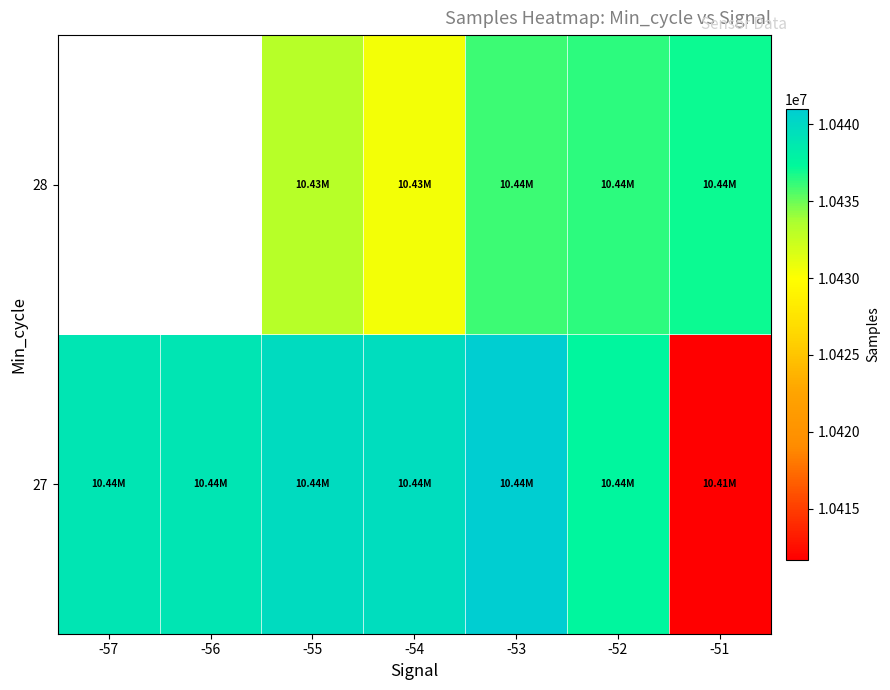

The value of 28 at -53 is 14407018.9. True or false?

False